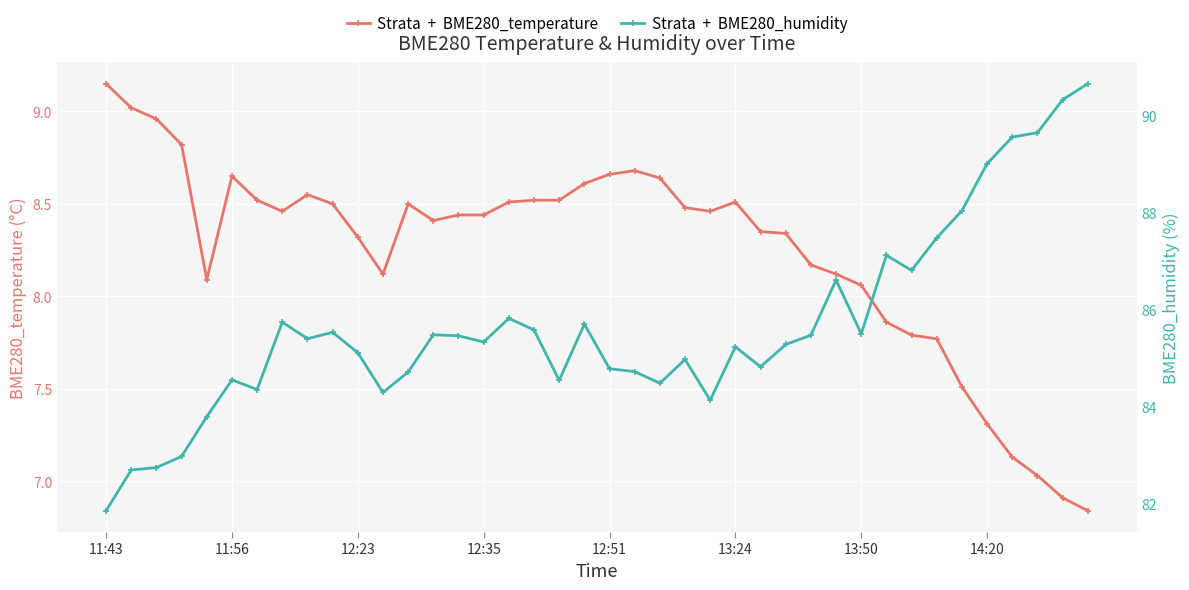

How many data points does each series have?

40